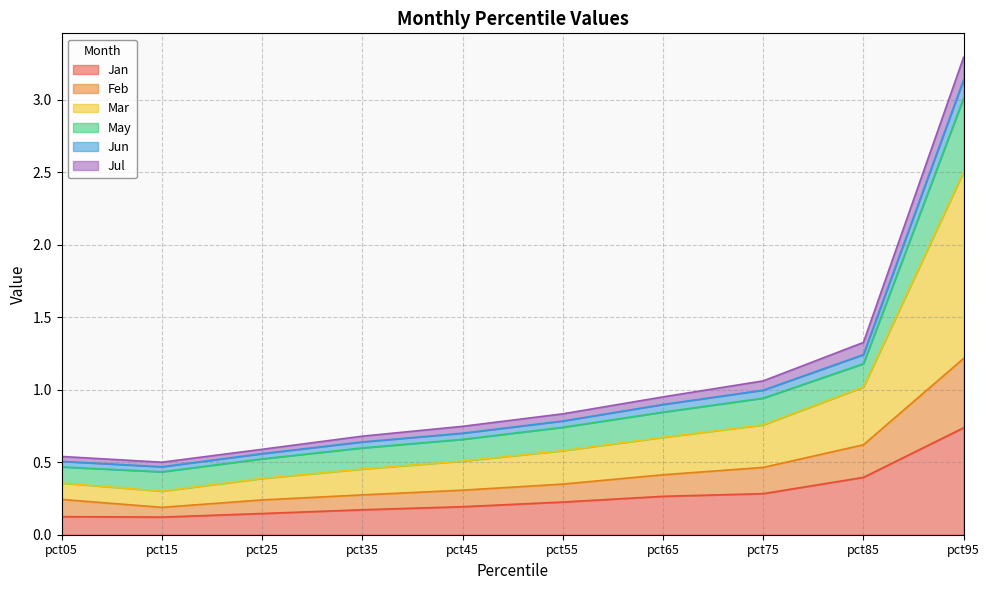

At which category is the sum across all series the highest?

pct95